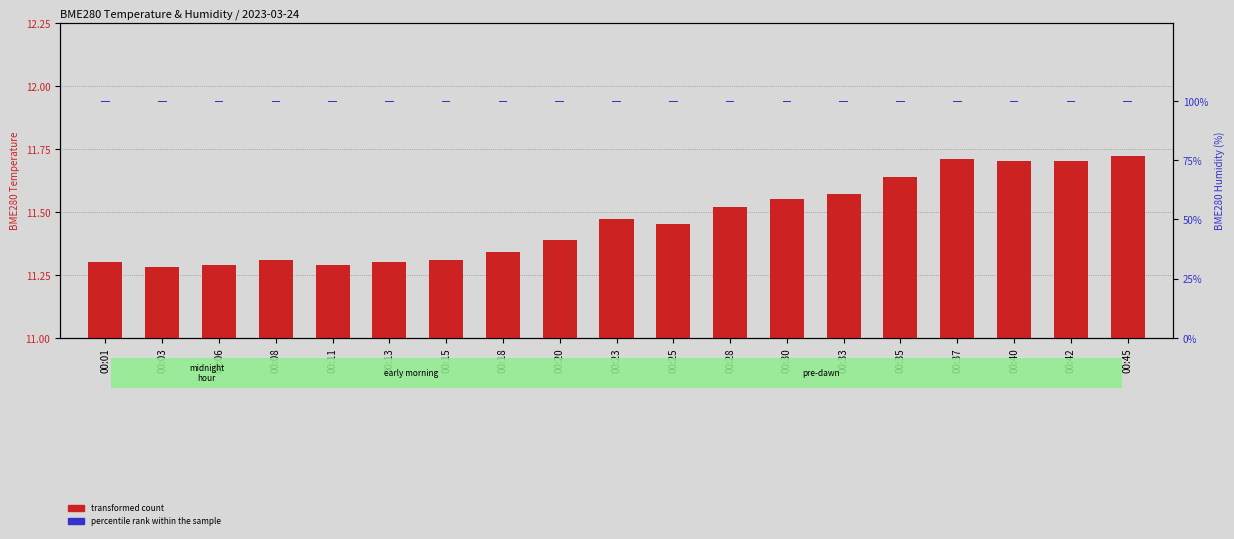

Which series has the largest range (max minus min)?

transformed count